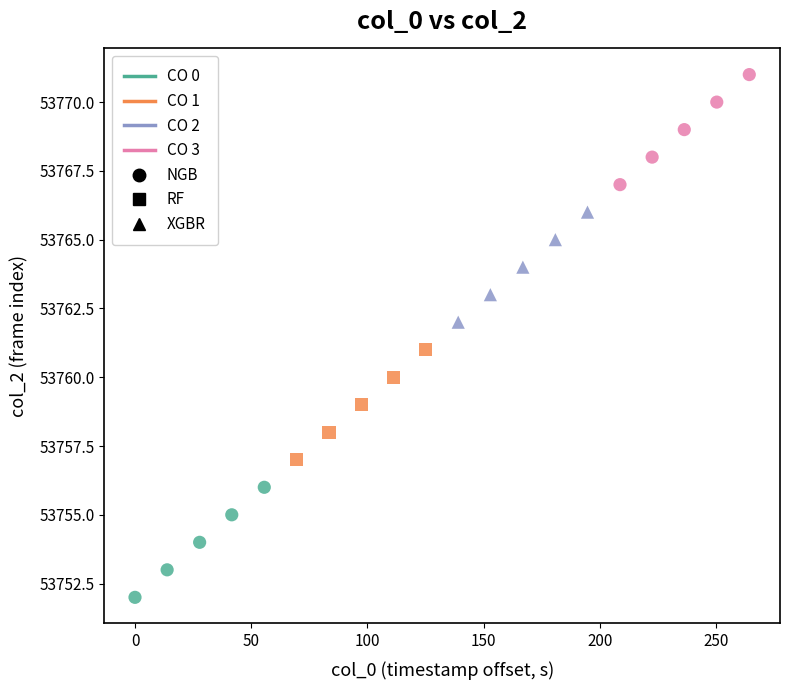

Which series contains the lowest Y value?

CO 0